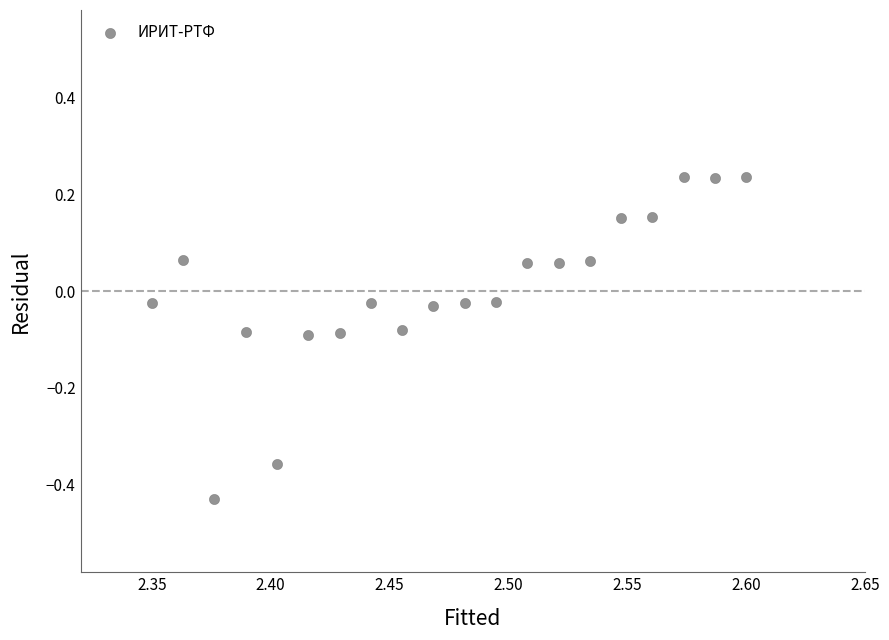

What is the range of Y values (max minus min)?

0.7